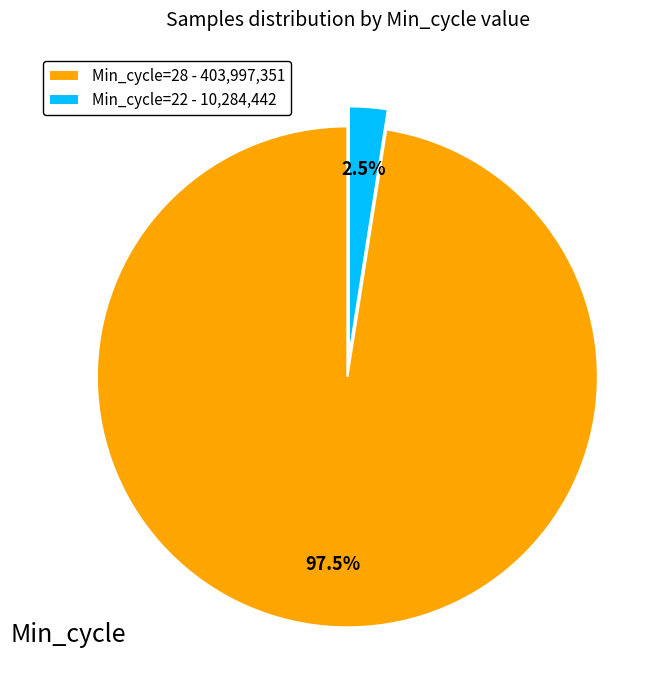

Combined, do Min_cycle=22 - 10,284,442 and Min_cycle=28 - 403,997,351 account for over 50%?

Yes